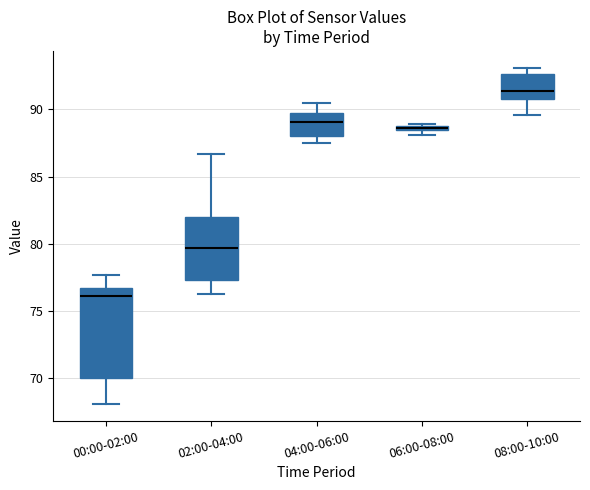

Comparing the boxes themselves (not the whiskers), which one is the tallest?

00:00-02:00